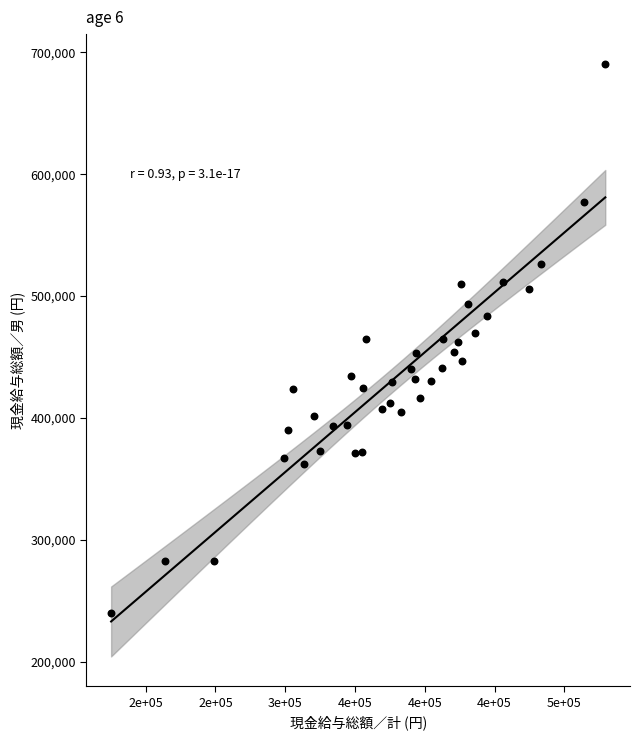

What is the range of X values (max minus min)?

354023